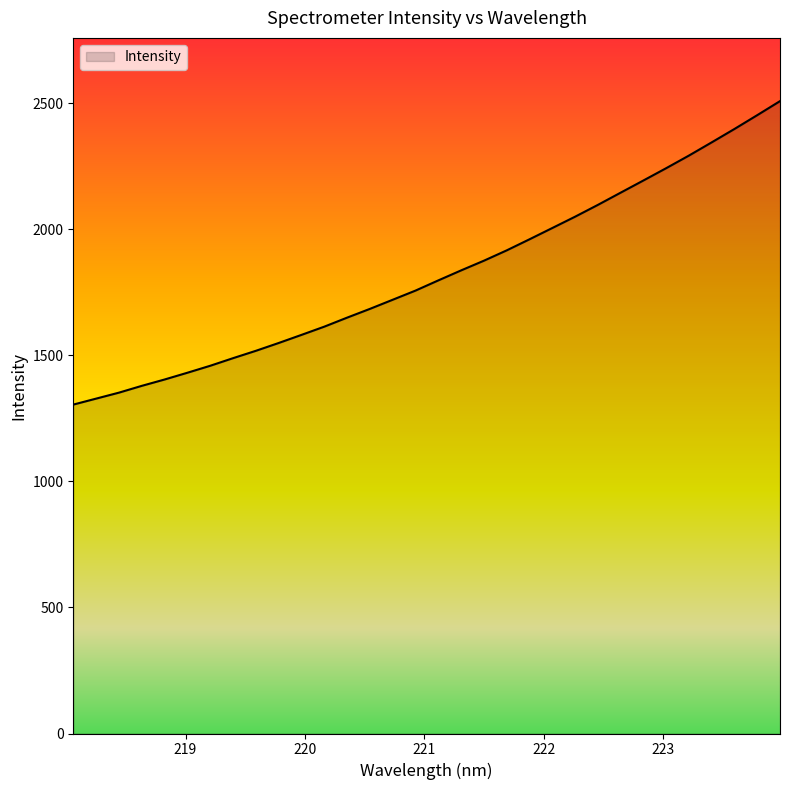

What is the difference between the maximum and minimum values?

1203.7